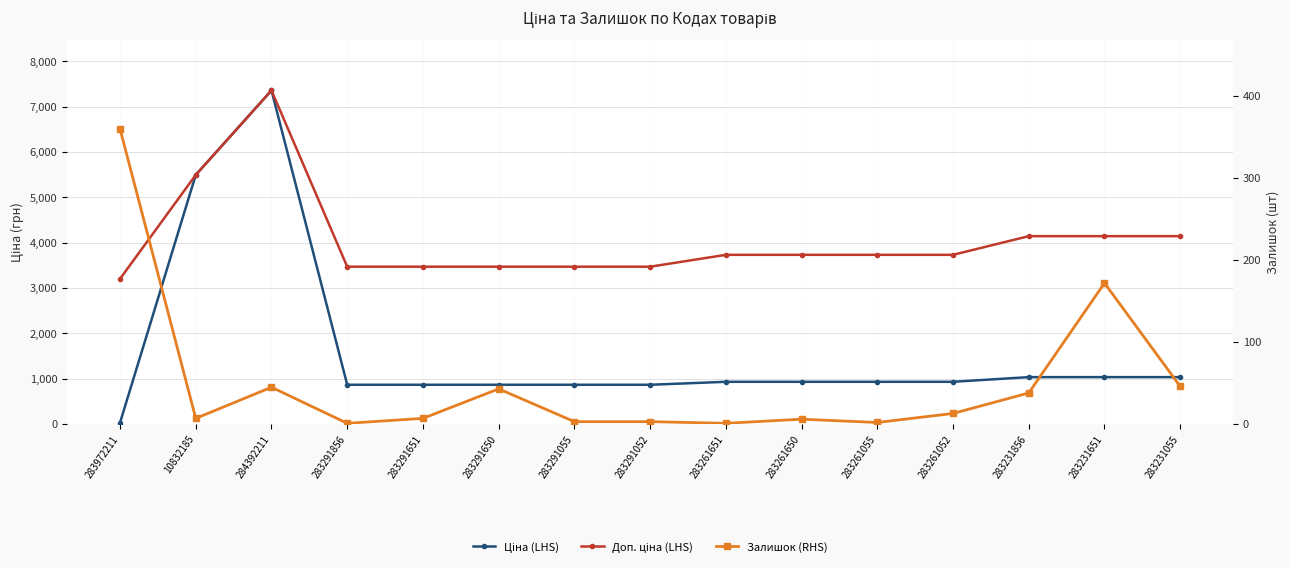

At which category does Доп. ціна (LHS) reach its first local peak?

284392211